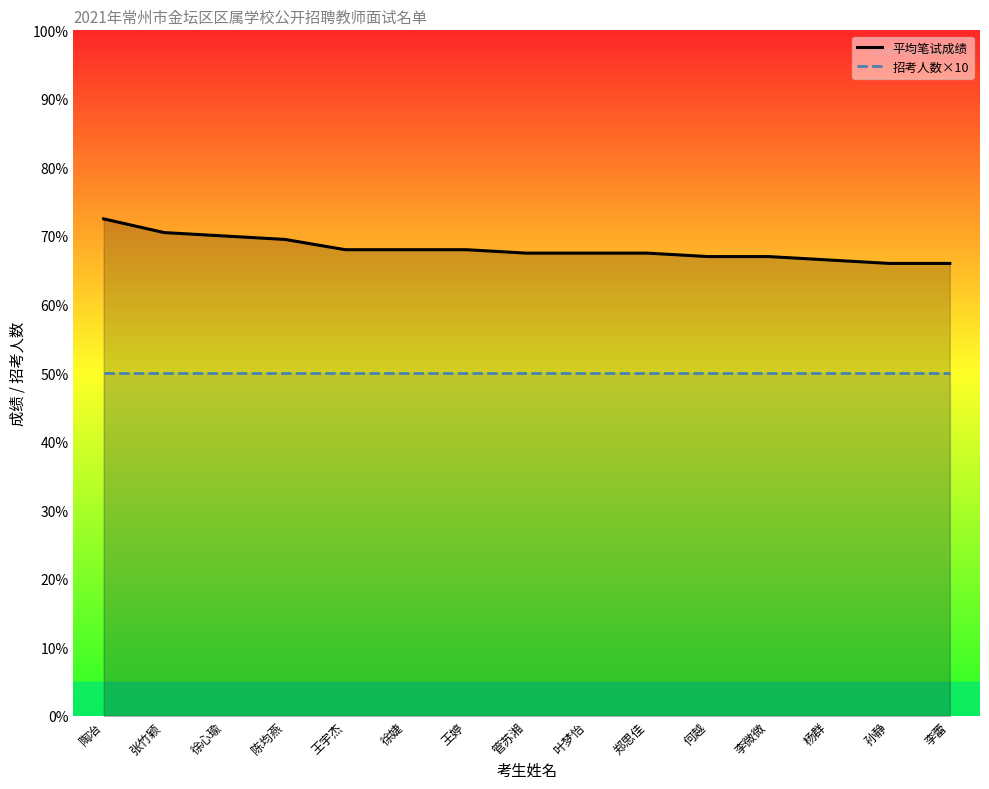

Reading left to right, extract all data points from this chart.

平均笔试成绩: 陶冶=72.5	张竹颖=70.5	徐心瑜=70.0	陈均燕=69.5	王宇杰=68.0	徐婕=68.0	王婷=68.0	管苏湘=67.5	叶梦怡=67.5	郑思佳=67.5	何越=67.0	李微微=67.0	杨群=66.5	孙静=66.0	李蕾=66.0
招考人数×10: 陶冶=50.0	张竹颖=50.0	徐心瑜=50.0	陈均燕=50.0	王宇杰=50.0	徐婕=50.0	王婷=50.0	管苏湘=50.0	叶梦怡=50.0	郑思佳=50.0	何越=50.0	李微微=50.0	杨群=50.0	孙静=50.0	李蕾=50.0